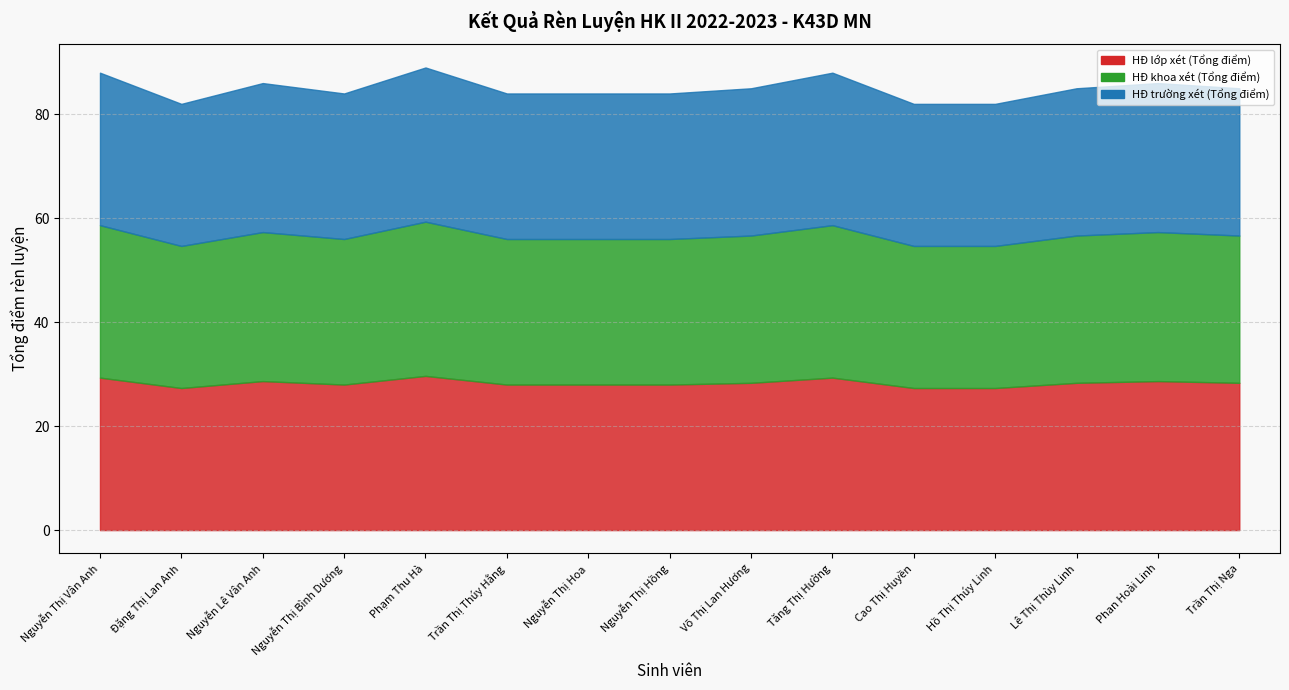

What are all the series names shown in the legend?

HĐ lớp xét (Tổng điểm), HĐ khoa xét (Tổng điểm), HĐ trường xét (Tổng điểm)